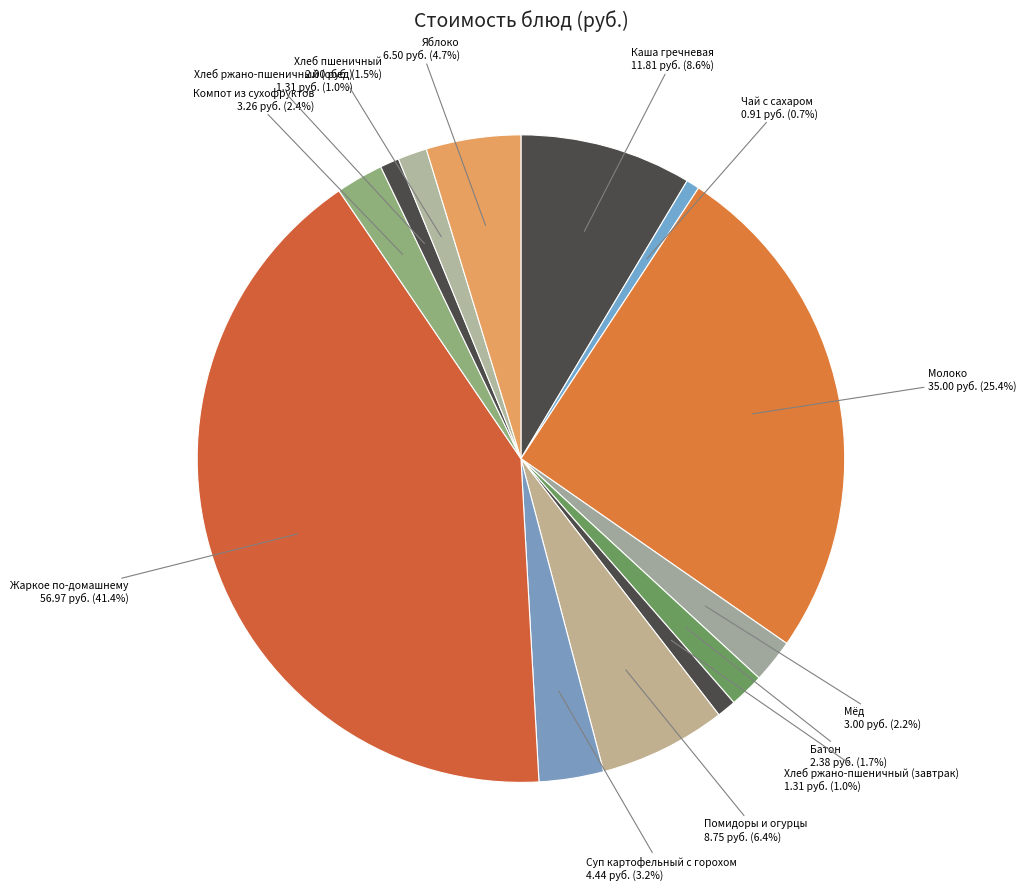

How many segments does this pie chart have?

13